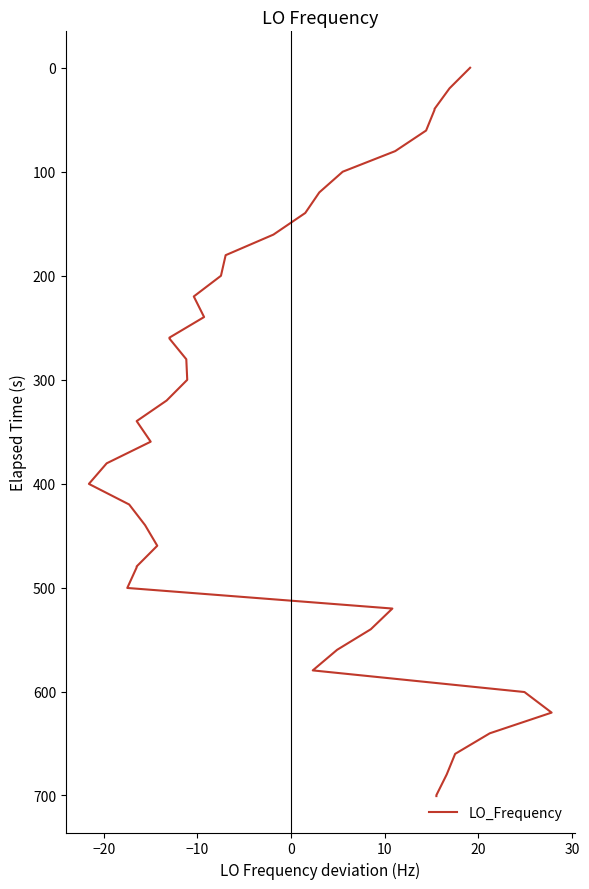

Is it true that the value at 29 is 301.5?

False